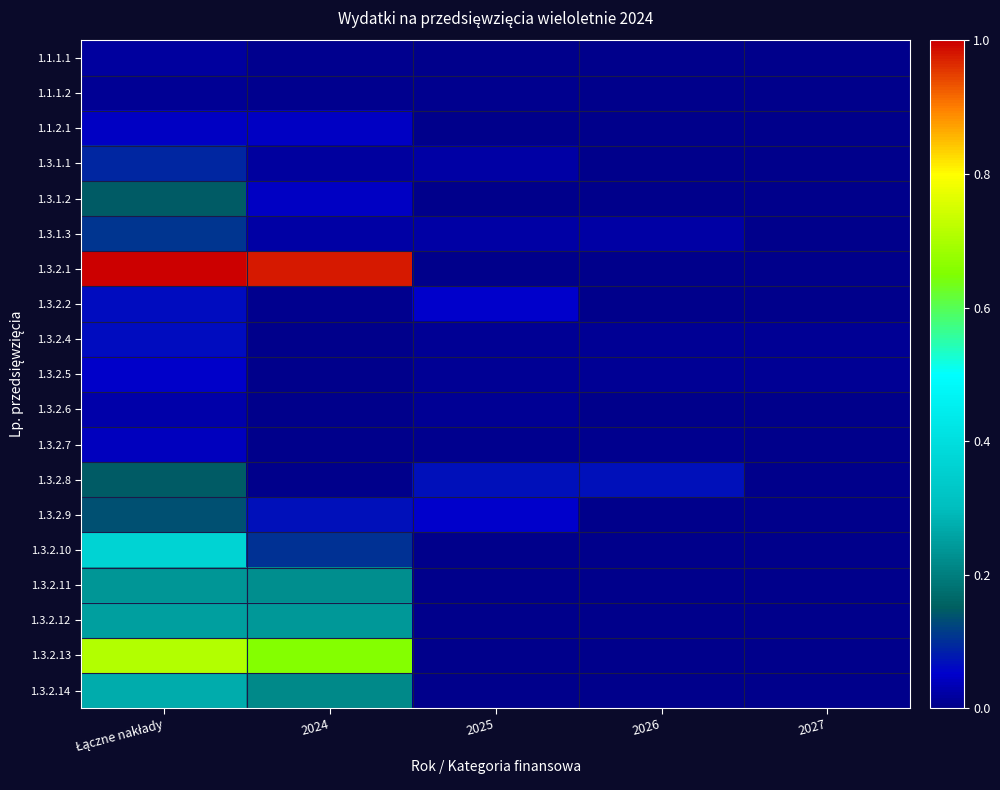

Which series has the largest total across all categories?

1.3.2.1